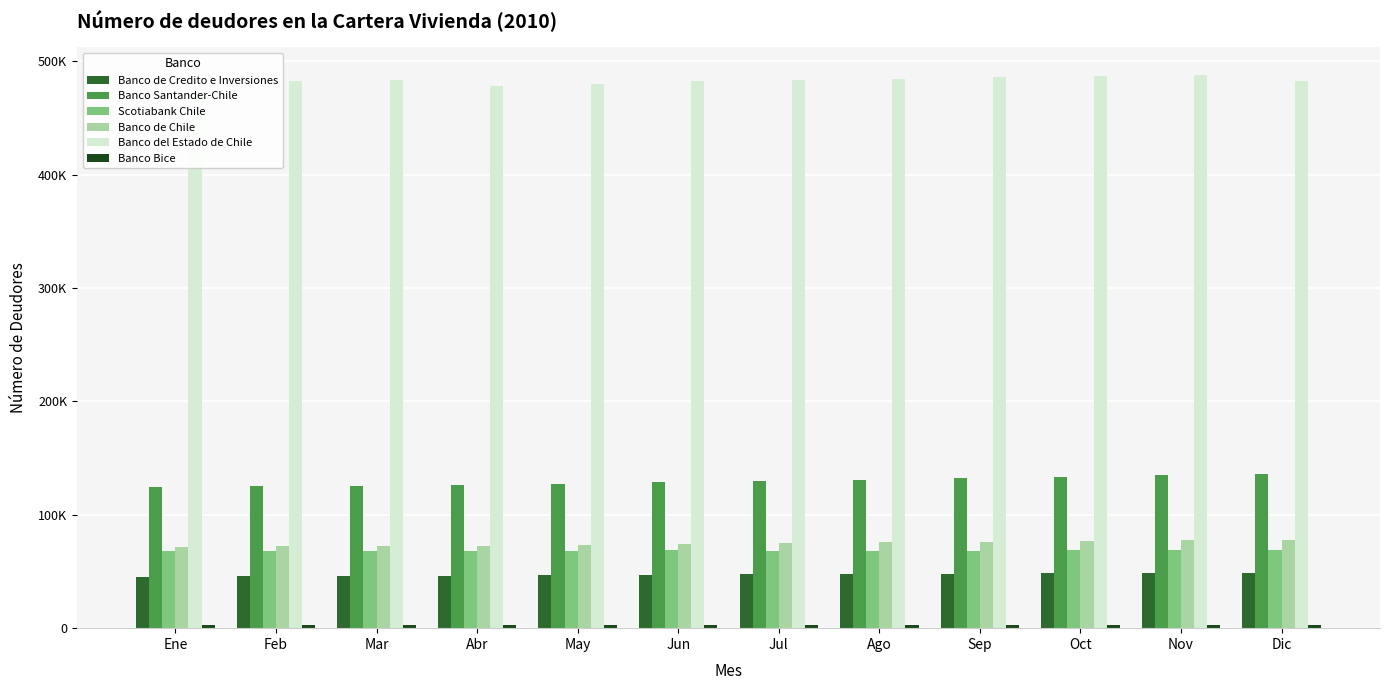

What is the difference between the maximum and minimum values in the Banco de Chile series?

6108